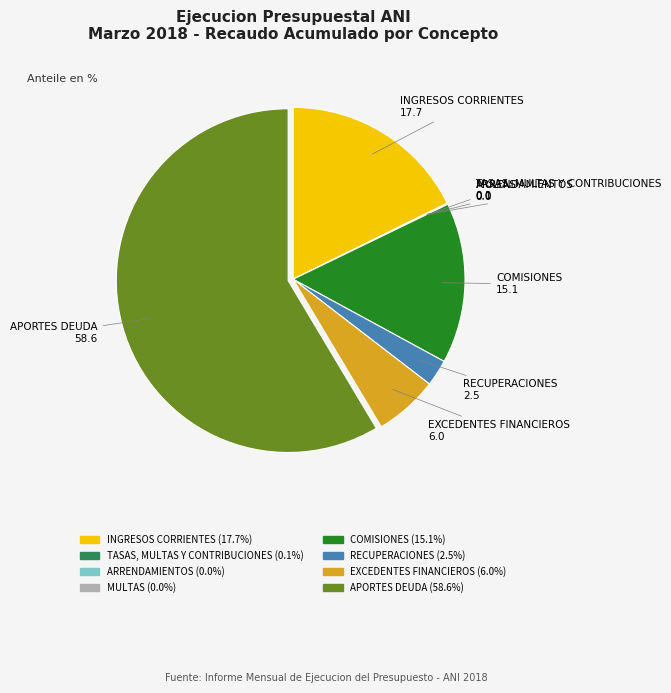

Is there any slice that represents more than half of the pie?

Yes